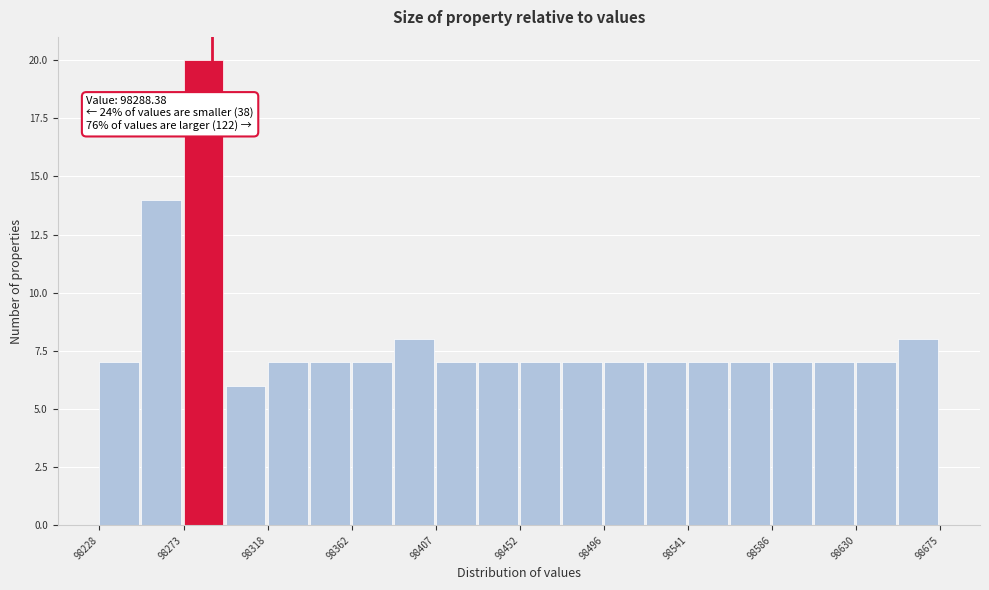

Over which range of the x-axis is the bar tallest?

98275 to 98295